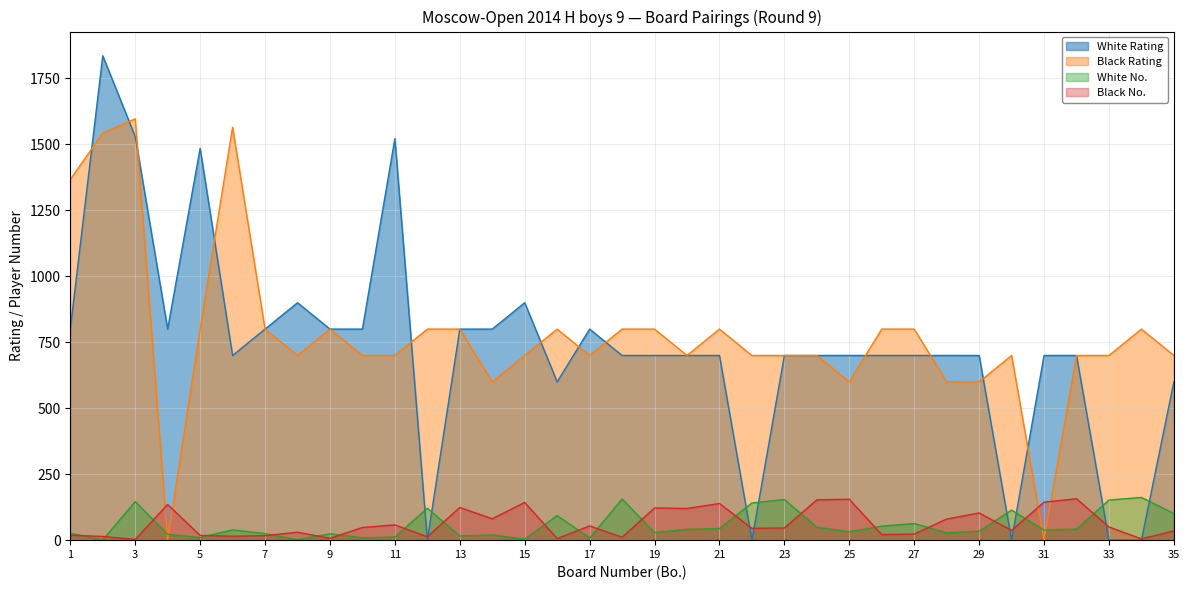

Reading left to right, what are all the values shown in this chart?

White Rating: 1=800	2=1836	3=1530	4=800	5=1485	6=700	7=800	8=900	9=800	10=800	11=1522	12=0	13=800	14=800	15=900	16=600	17=800	18=700	19=700	20=700	21=700	22=0	23=700	24=700	25=700	26=700	27=700	28=700	29=700	30=0	31=700	32=700	33=0	34=0	35=600
Black Rating: 1=1367	2=1543	3=1597	4=0	5=800	6=1565	7=800	8=700	9=800	10=700	11=700	12=800	13=800	14=600	15=700	16=800	17=700	18=800	19=800	20=700	21=800	22=700	23=700	24=700	25=600	26=800	27=800	28=600	29=600	30=700	31=0	32=700	33=700	34=800	35=700
White No.: 1=26	2=1	3=146	4=22	5=10	6=39	7=25	8=2	9=24	10=9	11=12	12=121	13=16	14=20	15=4	16=93	17=8	18=156	19=29	20=41	21=44	22=141	23=154	24=49	25=32	26=53	27=63	28=28	29=34	30=114	31=38	32=42	33=152	34=162	35=101
Black No.: 1=19	2=14	3=3	4=135	5=18	6=15	7=17	8=30	9=7	10=48	11=58	12=13	13=124	14=81	15=143	16=6	17=54	18=11	19=122	20=120	21=139	22=45	23=46	24=153	25=155	26=21	27=23	28=80	29=103	30=37	31=144	32=157	33=50	34=5	35=35